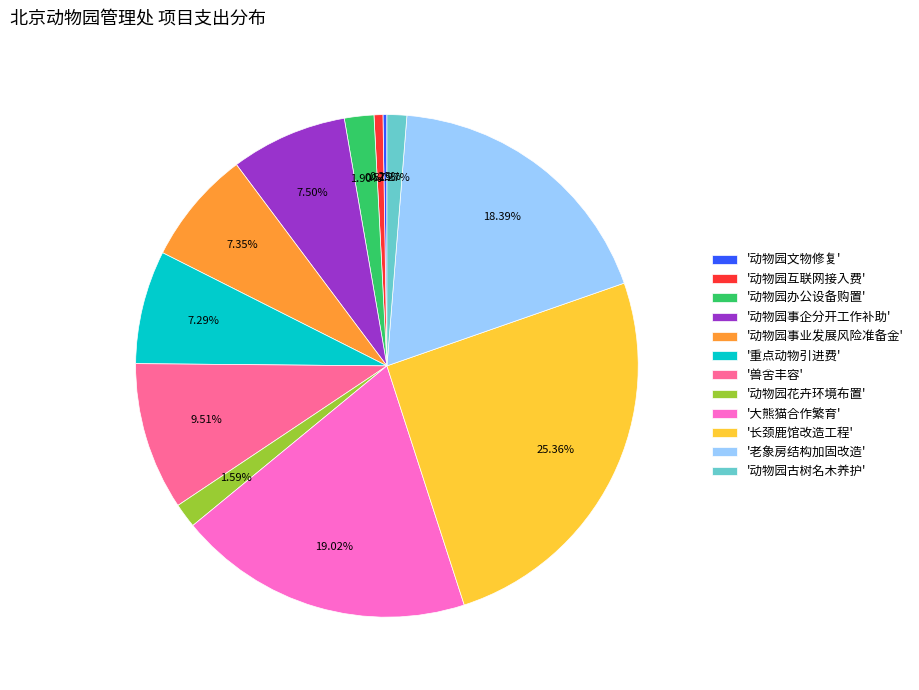

Which category has the biggest portion of the pie?

'长颈鹿馆改造工程'